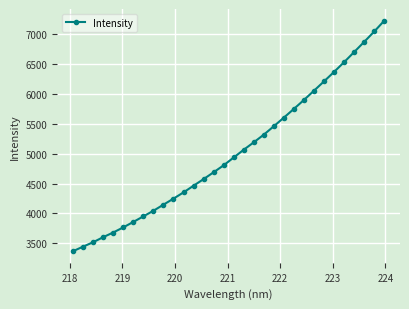

What is the average value?

5025.6